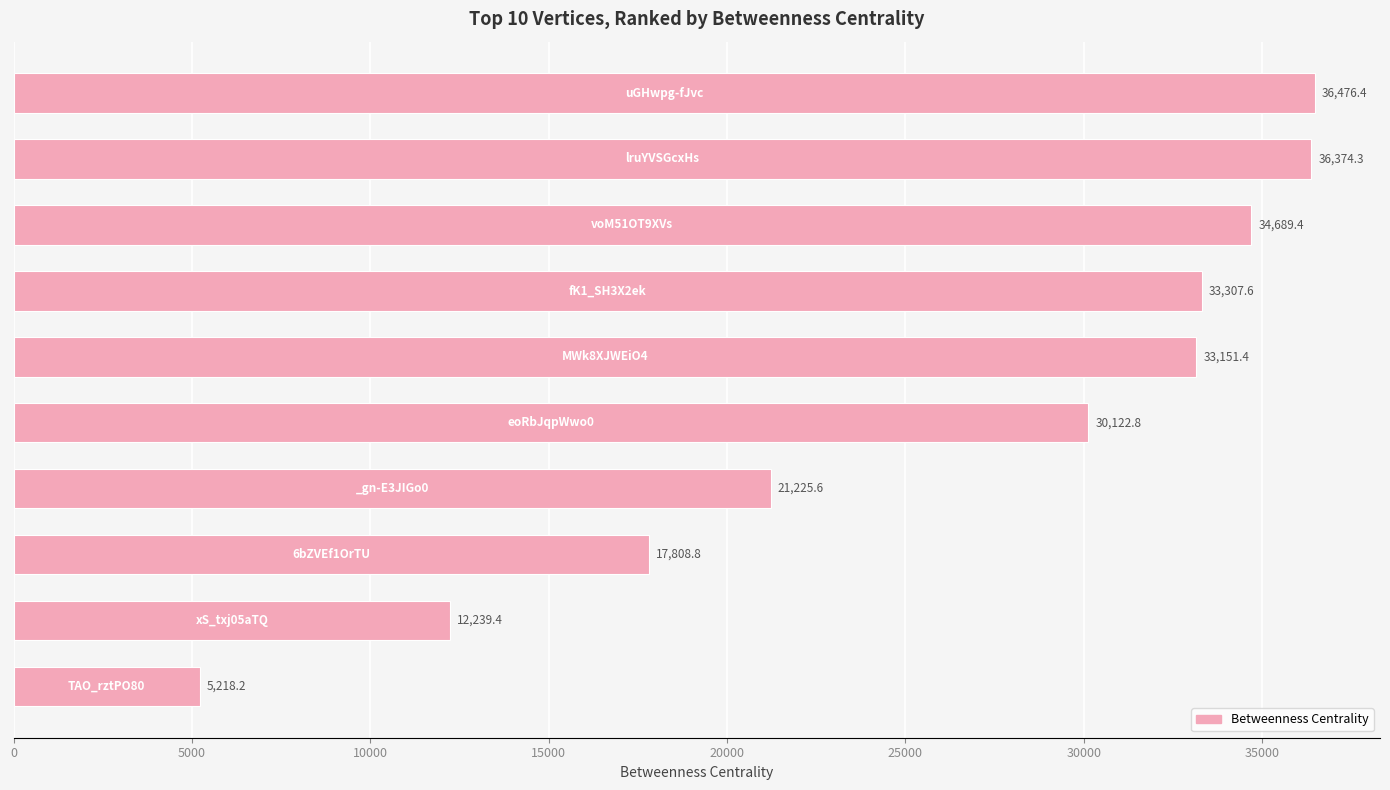

Reading top to bottom, extract all data points from this chart.

36476.4	36374.3	34689.4	33307.6	33151.4	30122.8	21225.6	17808.8	12239.4	5218.2